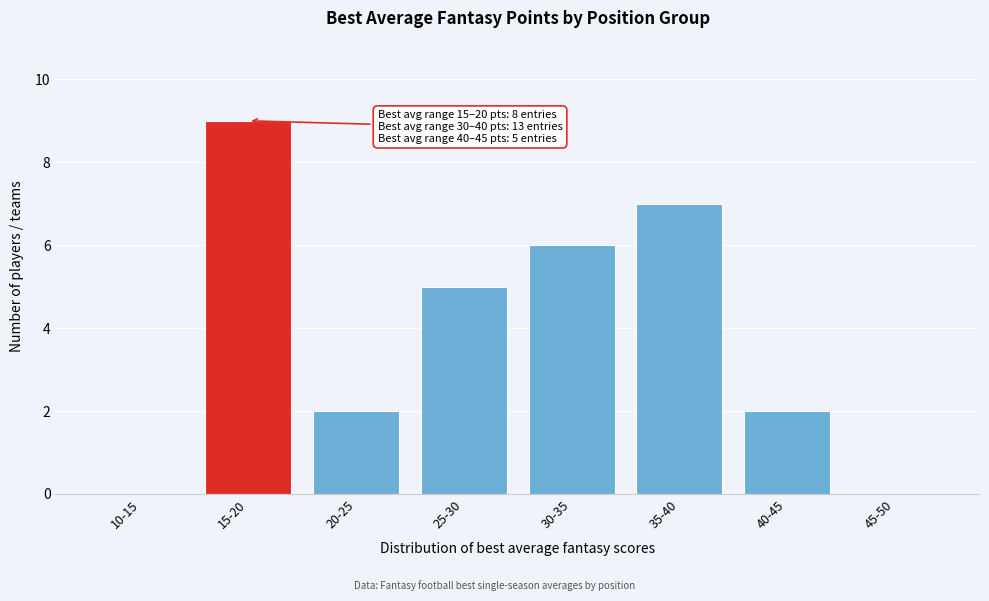

Reading left to right, list all the values displayed in this chart.

10-15=0	15-20=9	20-25=2	25-30=5	30-35=6	35-40=7	40-45=2	45-50=0